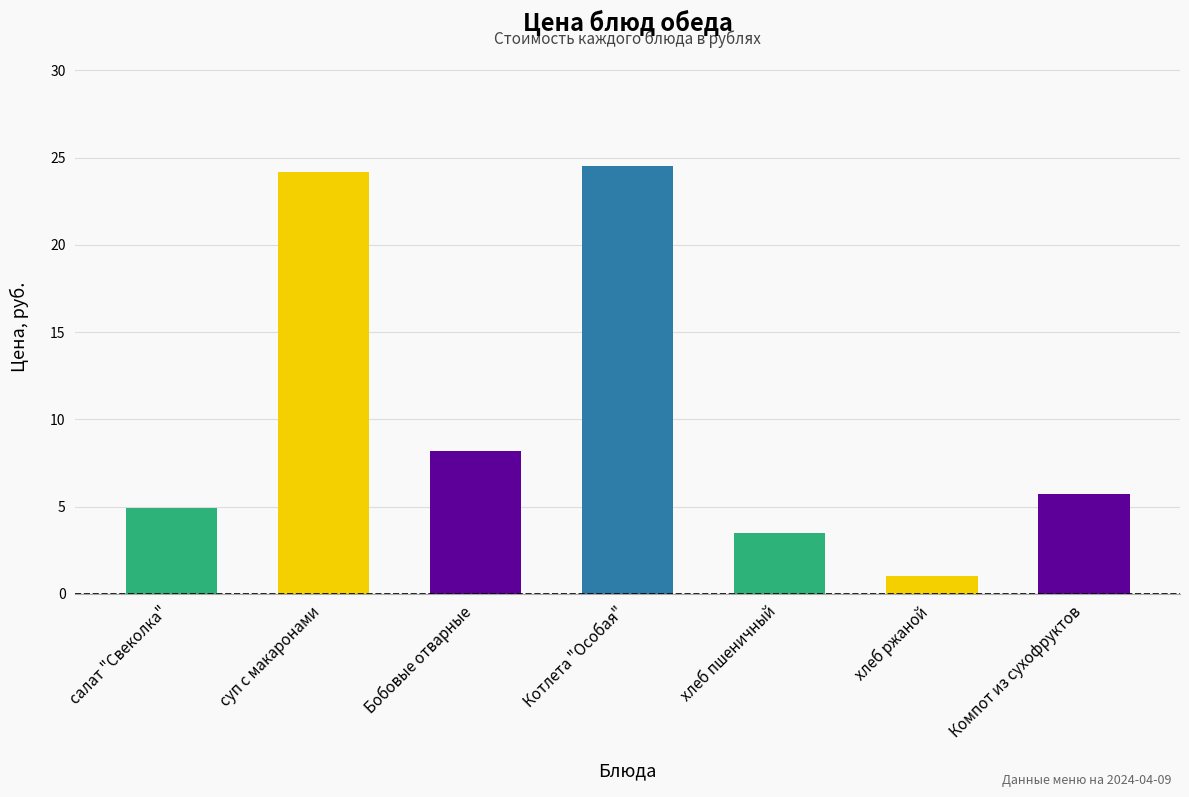

What is the change in value from хлеб пшеничный to Компот из сухофруктов?

+2.2